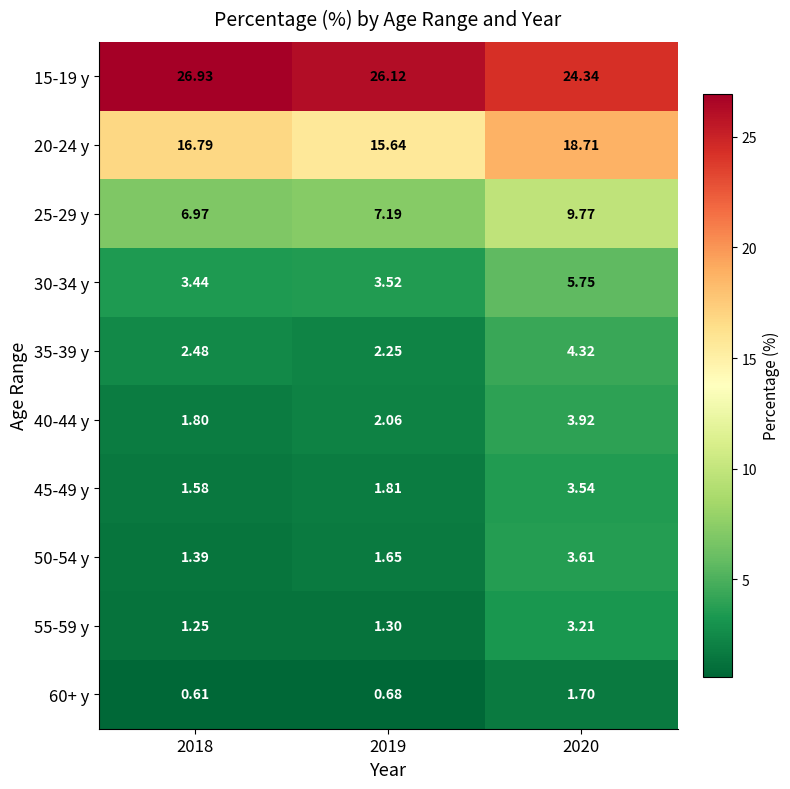

Is the value of 25-29 y at 2019 greater than the value of 60+ y at 2020?

Yes